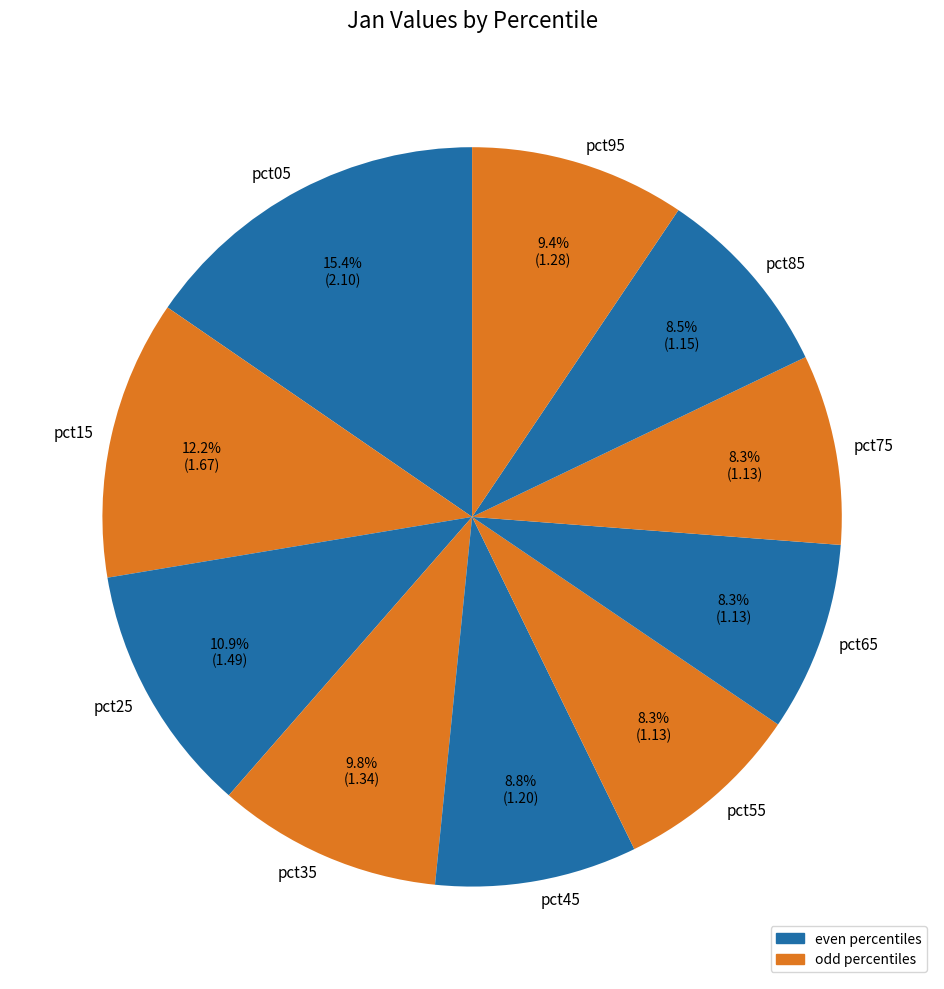

Does pct65 account for over 50% of the chart?

No